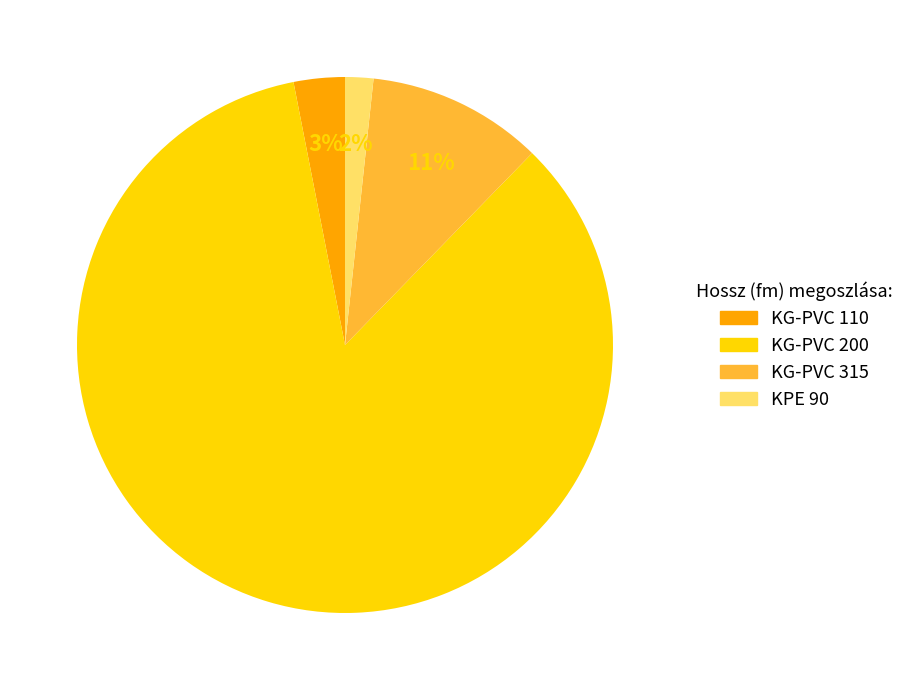

To the nearest percent, what percentage of the pie is KG-PVC 110?

3%